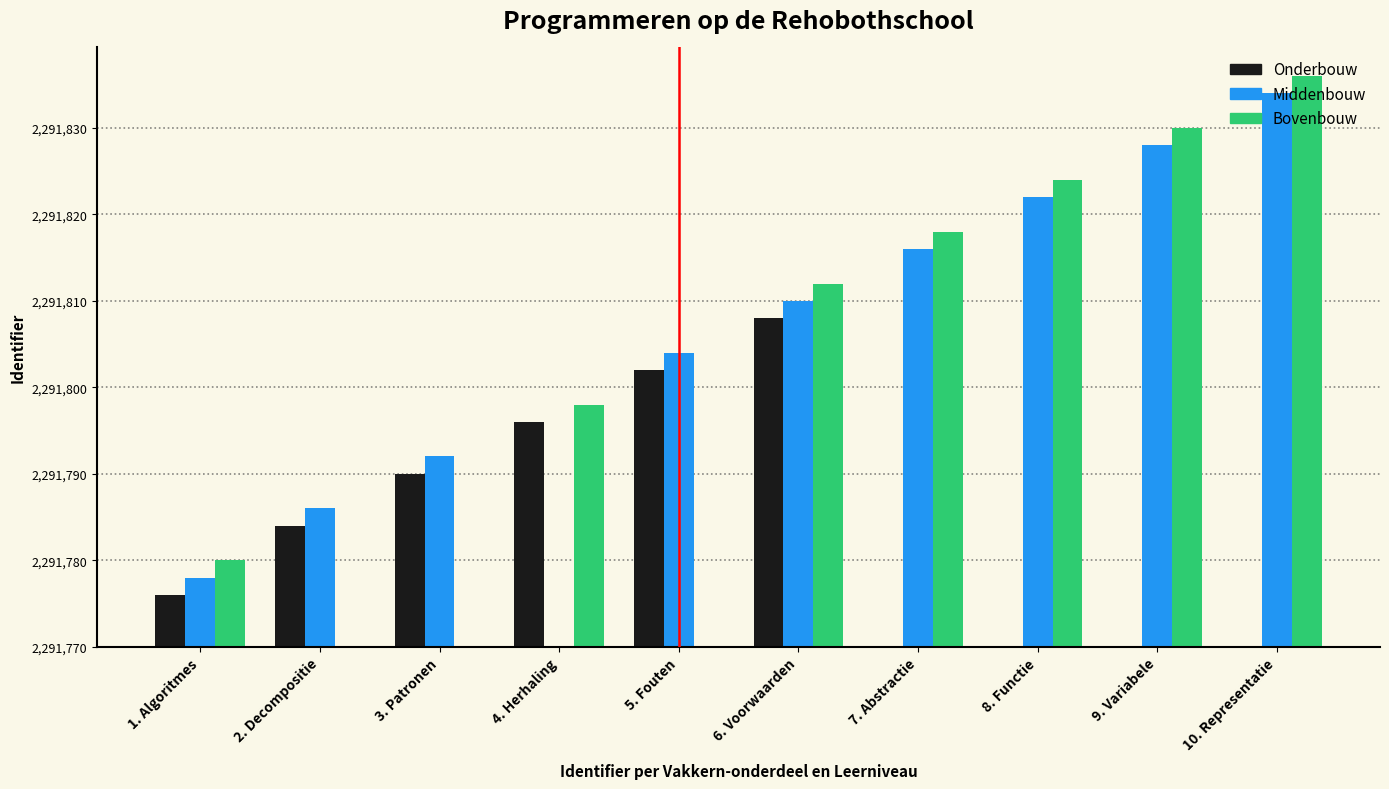

What are all the series names shown in the legend?

Onderbouw, Middenbouw, Bovenbouw